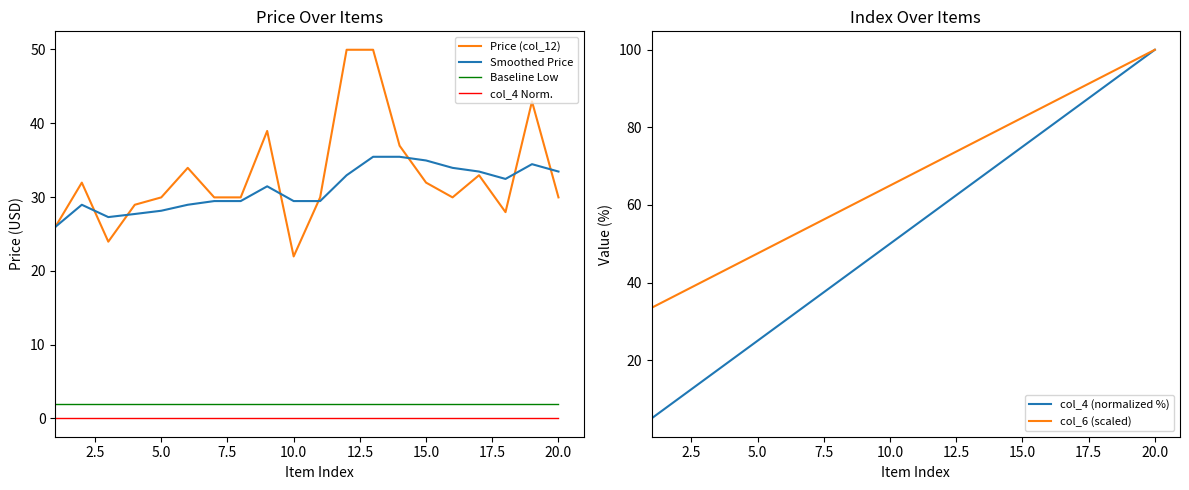

The Smoothed Price series shows 33.5 at 20.0. True or false?

True